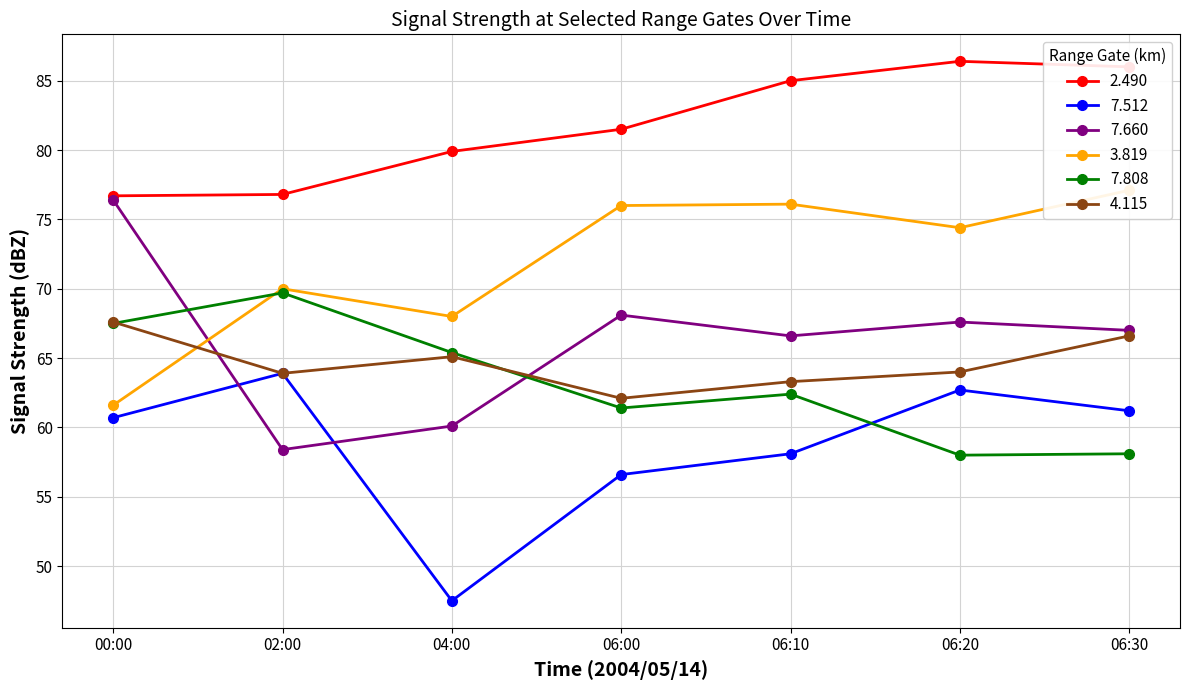

In 7.660, how many points are lower than both neighbors (excluding endpoints)?

2